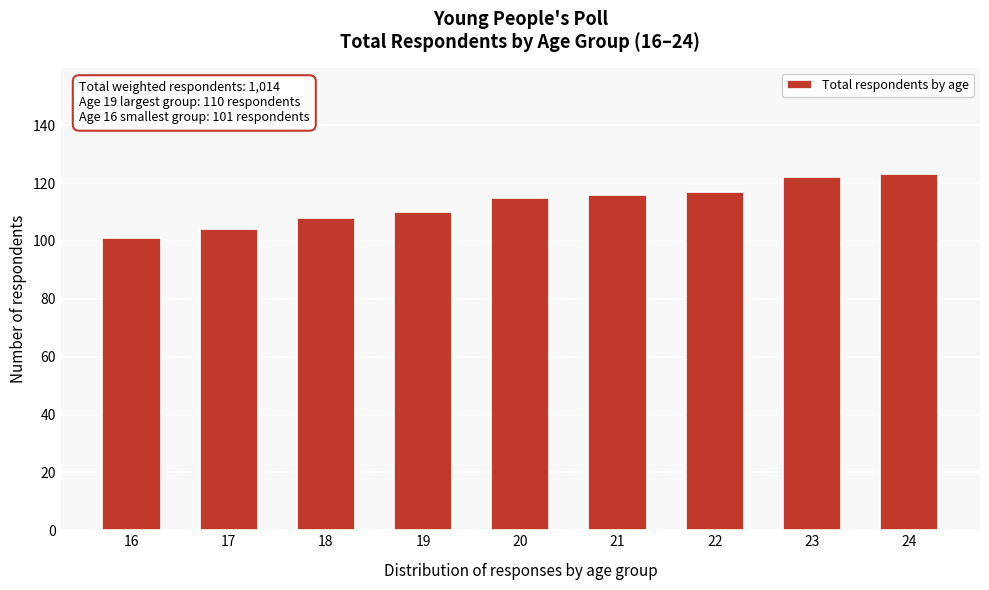

Reading right to left, what are all the values shown in this chart?

24=123	23=122	22=117	21=116	20=115	19=110	18=108	17=104	16=101